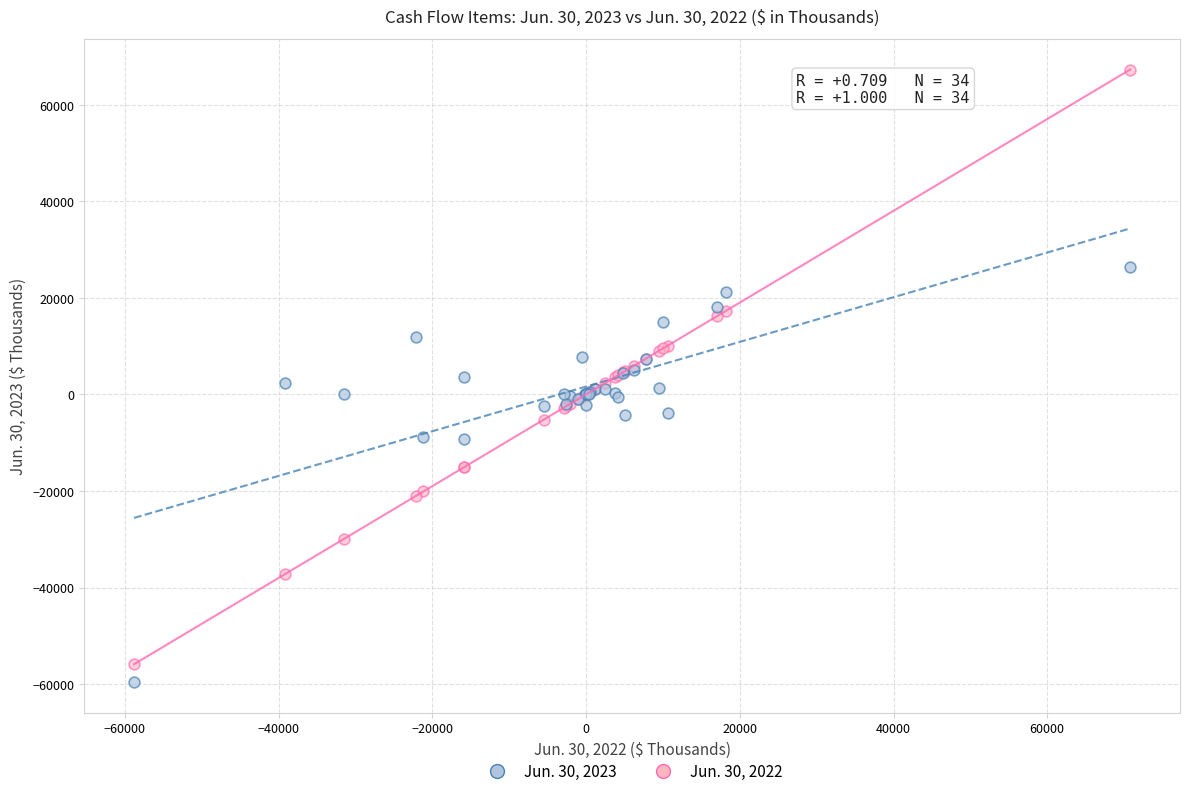

Which series has the widest spread of Y values?

Jun. 30, 2022